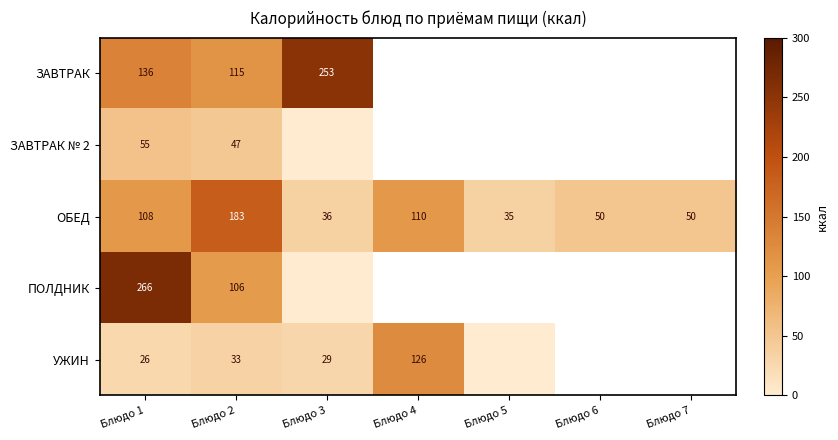

The УЖИН series shows 29 at Блюдо 3. True or false?

True